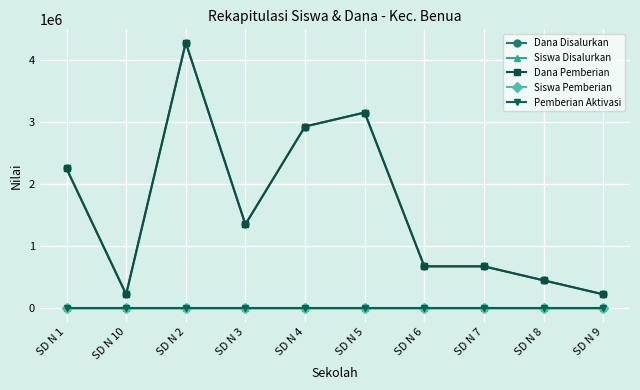

At how many categories does at least one series exceed 2340723?

3